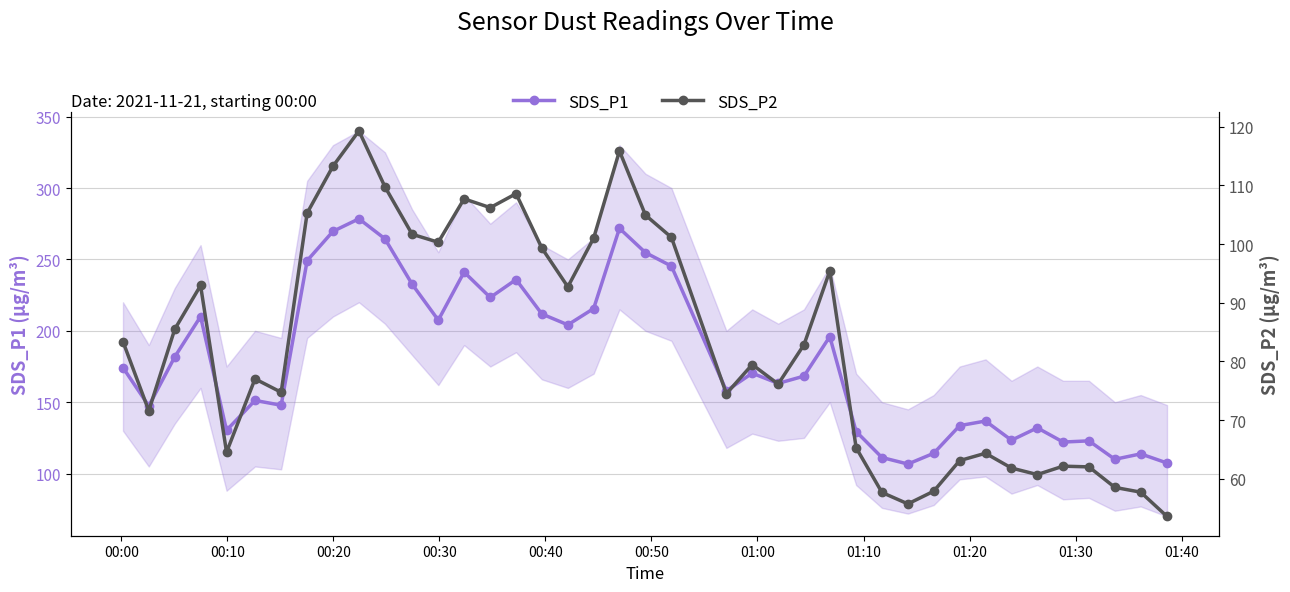

True or false: SDS_P2 and SDS_P1 intersect in this chart.

False